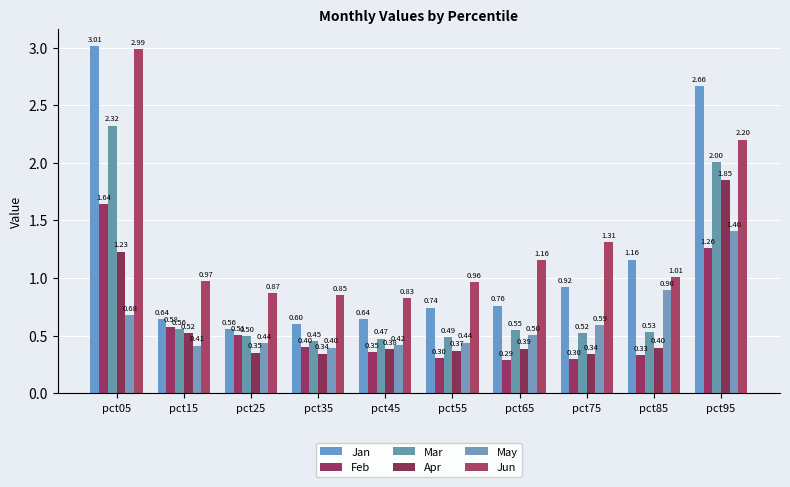

How many bars are there in total?

60